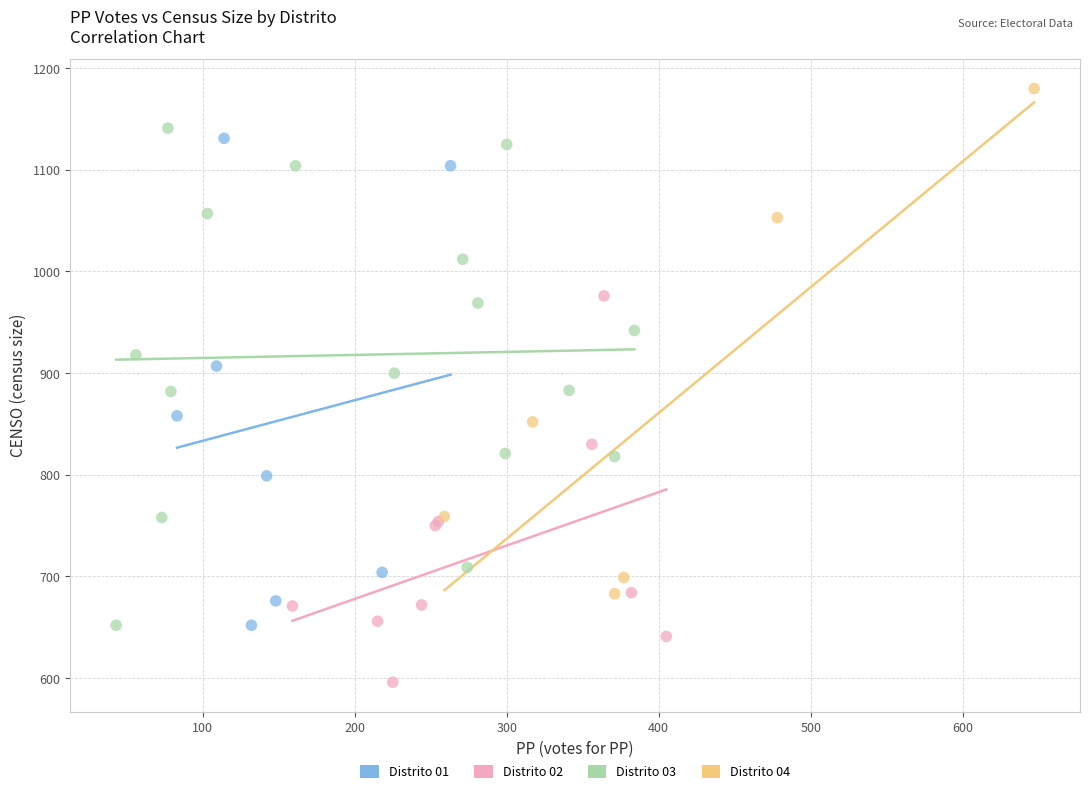

Which series reaches the maximum Y coordinate?

Distrito 04